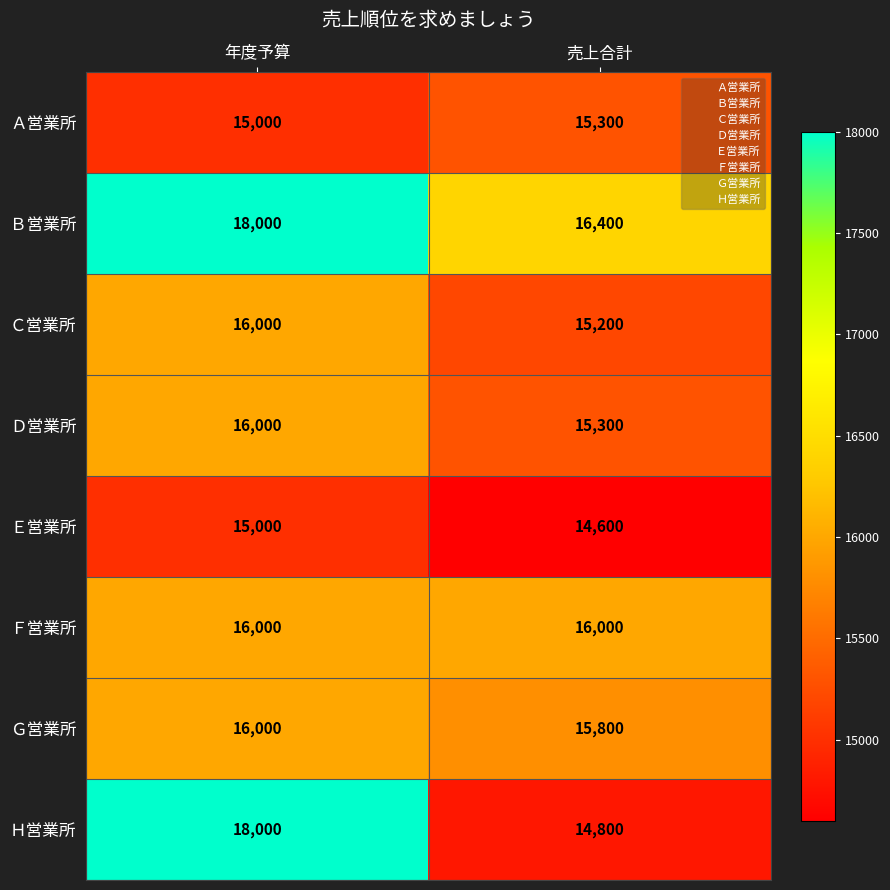

At which label is Ａ営業所 closest to 15150?

年度予算